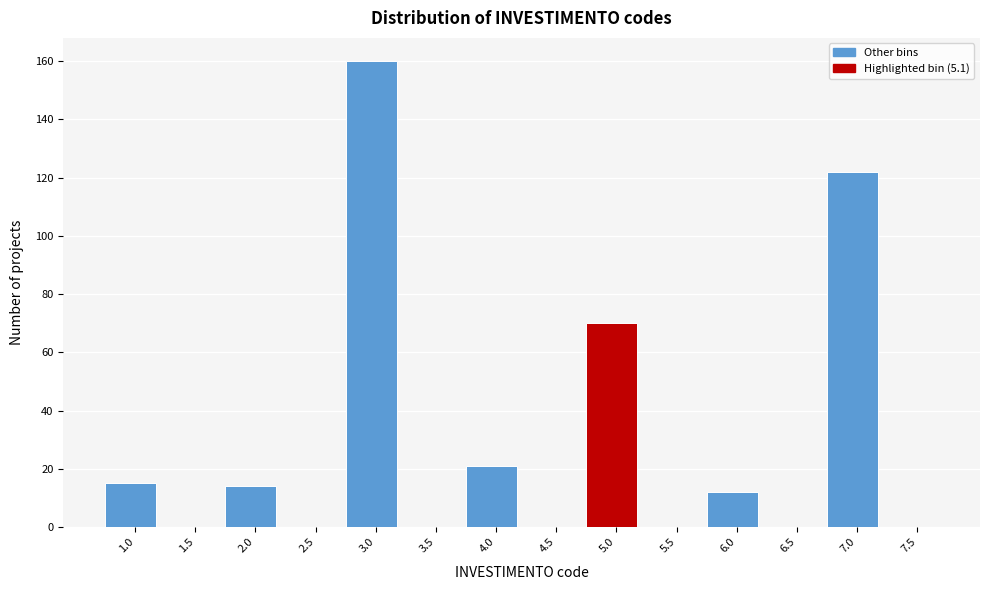

Reading left to right, list all the values displayed in this chart.

1.0=15	1.5=0	2.0=14	2.5=0	3.0=160	3.5=0	4.0=21	4.5=0	5.0=70	5.5=0	6.0=12	6.5=0	7.0=122	7.5=0